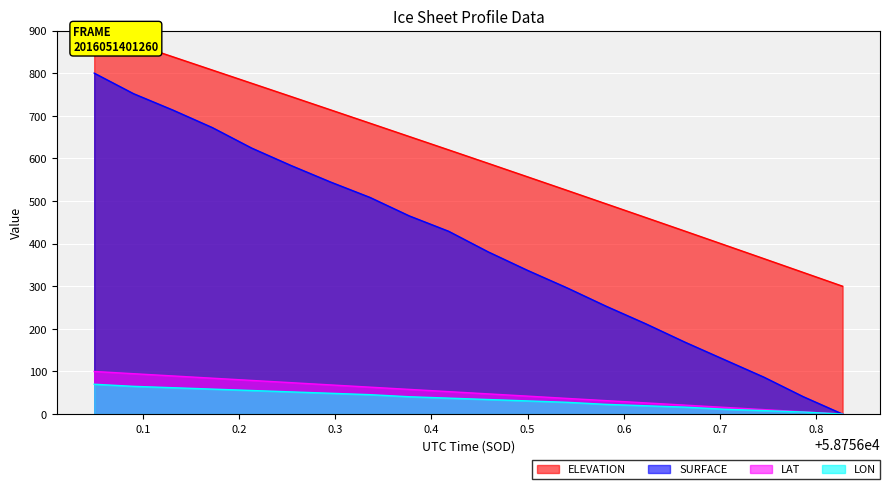

At which category is the sum across all series the highest?

58756.0493